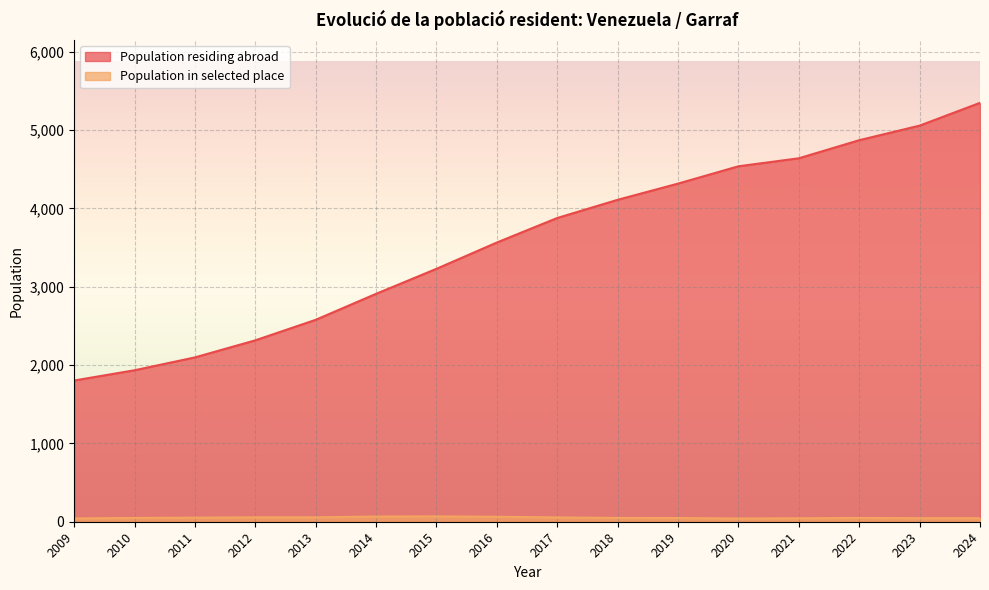

What is the difference between the maximum and minimum values?

3545